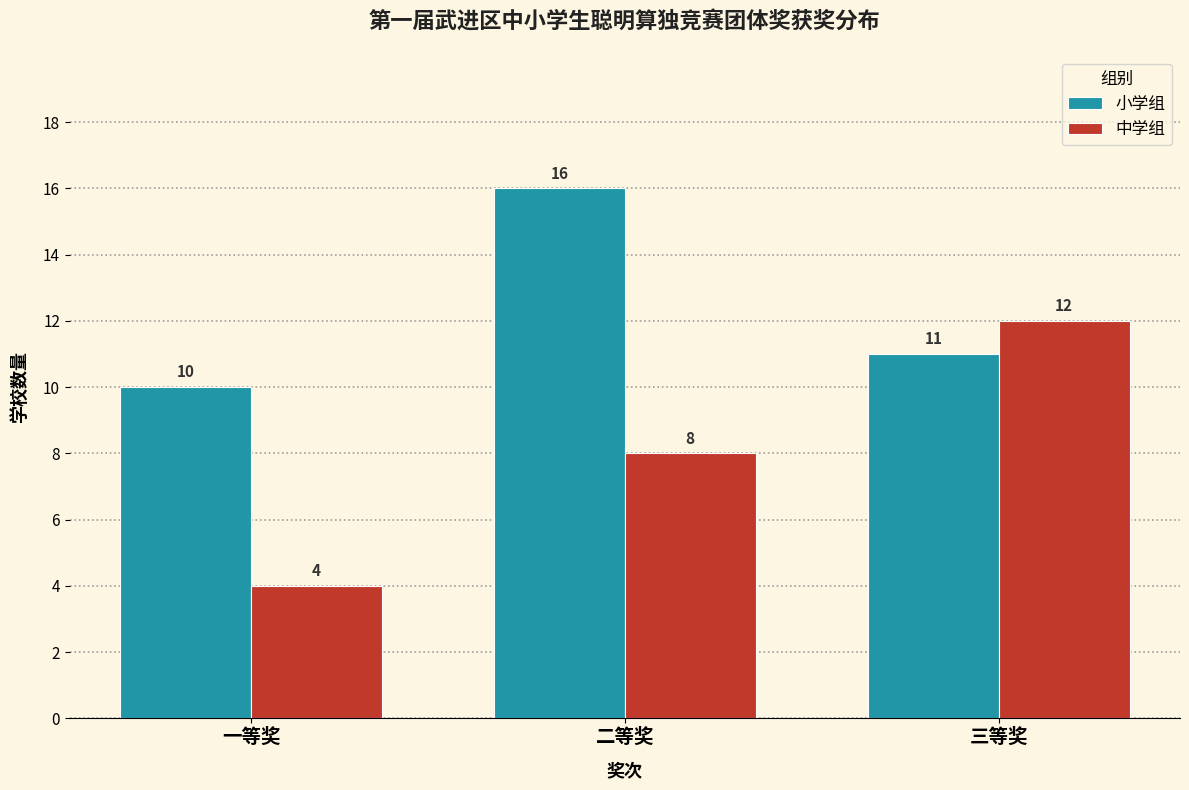

Reading right to left, transcribe all the data shown in this chart.

小学组: 三等奖=11	二等奖=16	一等奖=10
中学组: 三等奖=12	二等奖=8	一等奖=4